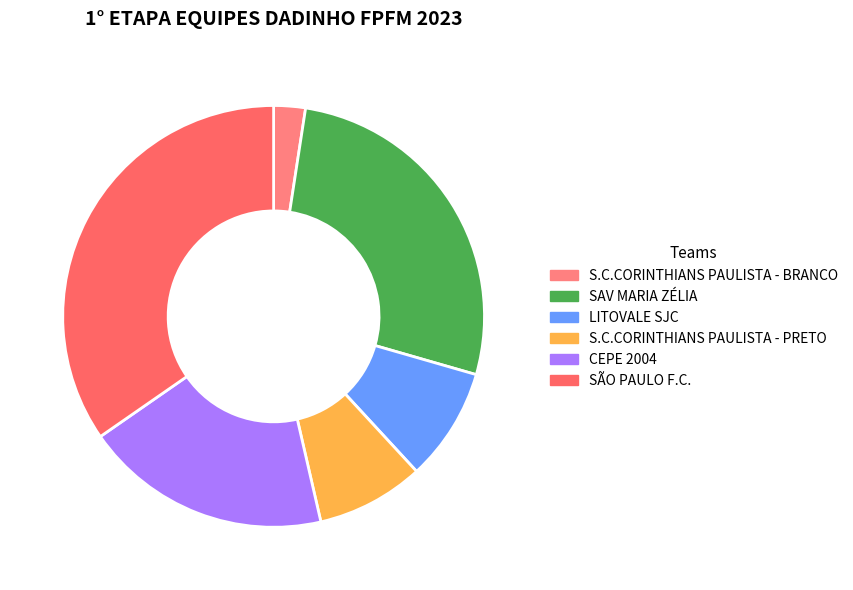

What percentage is the LITOVALE SJC slice, to the nearest percent?

9%